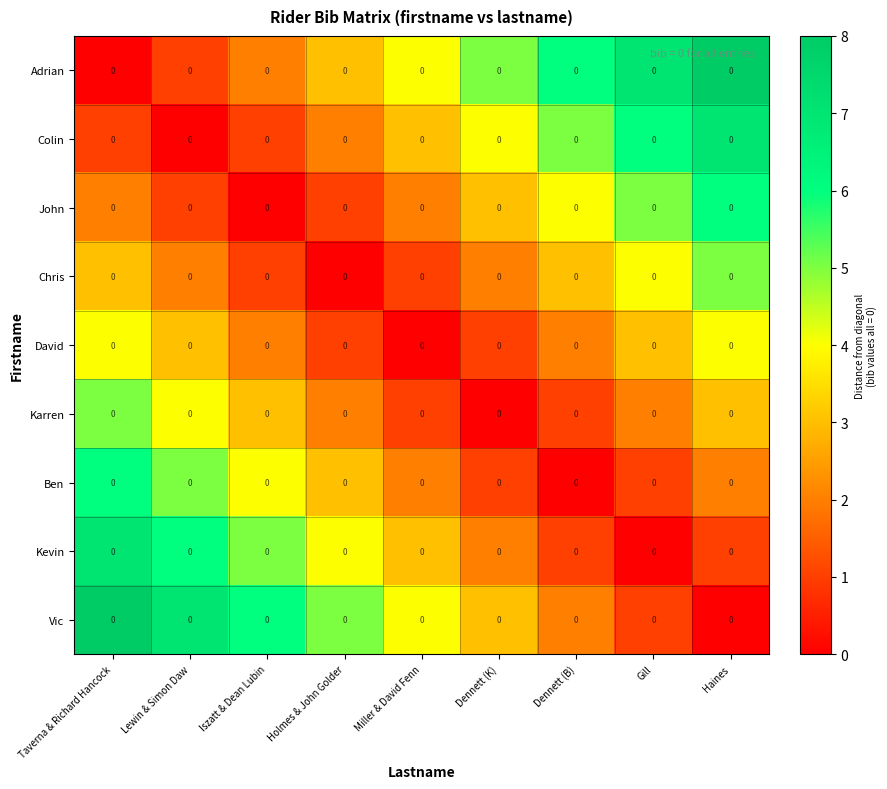

Which has a higher value, Dennett (K) or Haines?

Haines